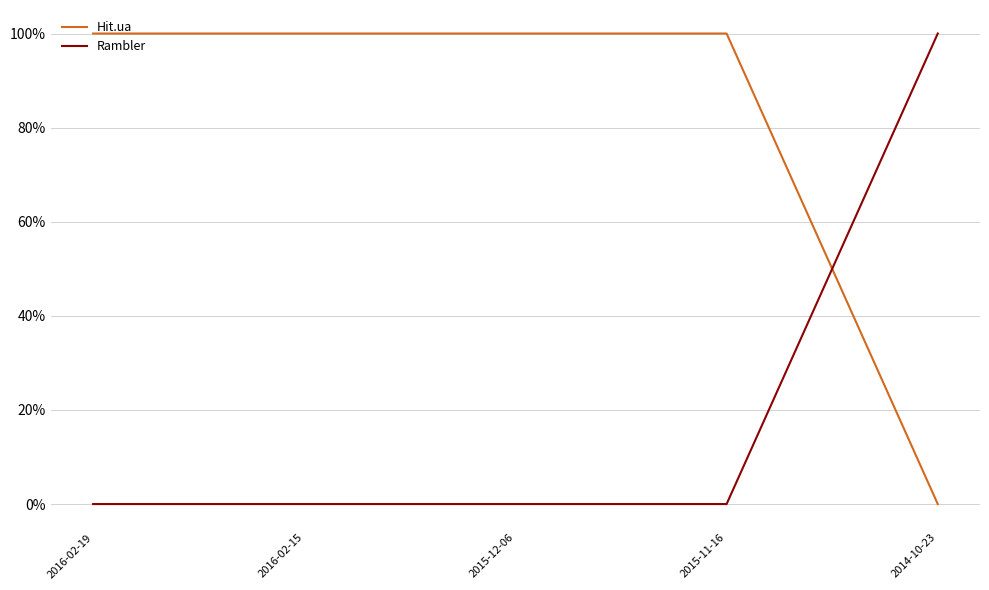

Reading right to left, transcribe all the data shown in this chart.

Hit.ua: 2014-10-23=0	2015-11-16=1	2015-12-06=1	2016-02-15=1	2016-02-19=1
Rambler: 2014-10-23=1	2015-11-16=0	2015-12-06=0	2016-02-15=0	2016-02-19=0